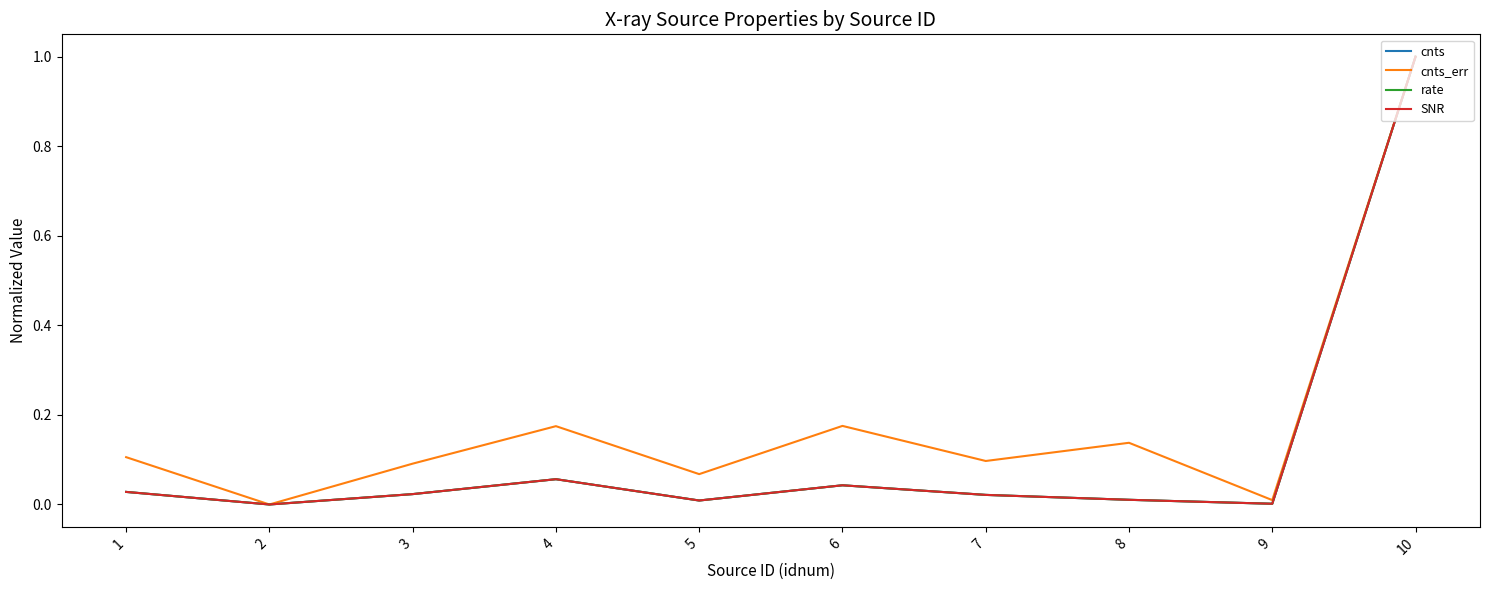

The rate series shows 0.0 at 7. True or false?

False